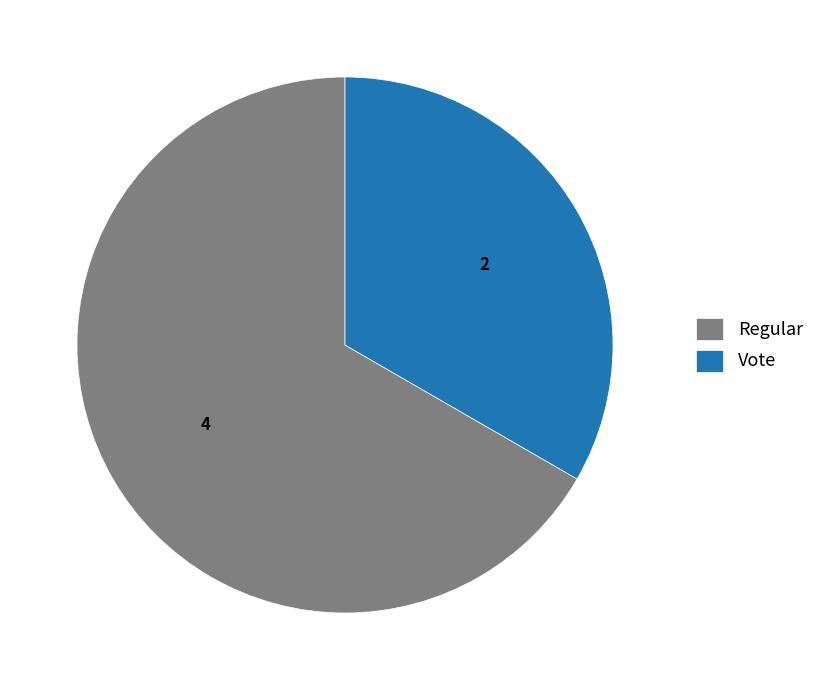

How many segments does this pie chart have?

2